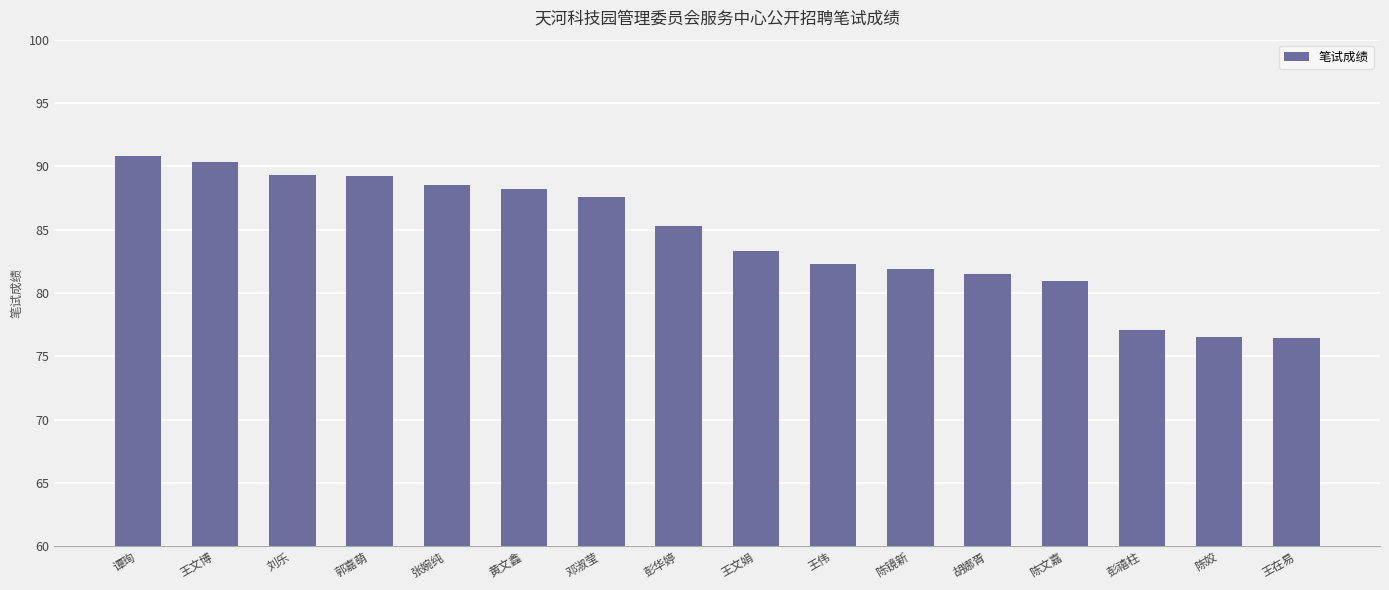

Approximately how many times larger is the value at 陈镜新 compared to 刘乐?

0.9